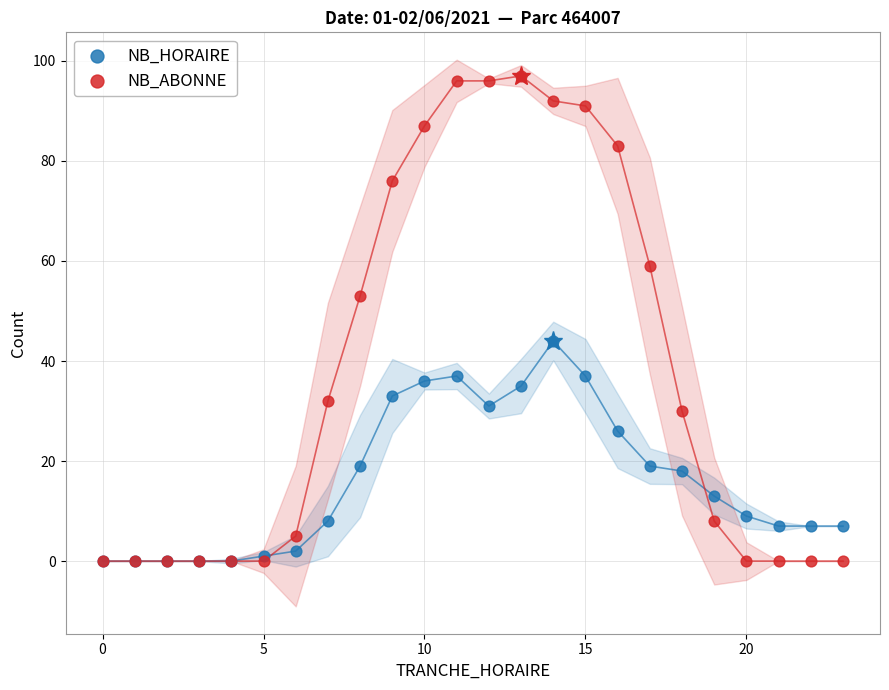

What are all the series names shown in the legend?

NB_HORAIRE, NB_ABONNE